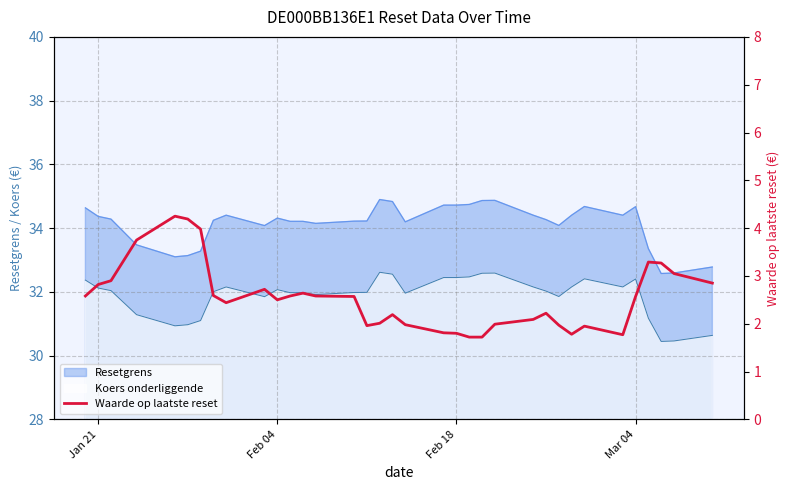

What is the sum of all values?

89.1